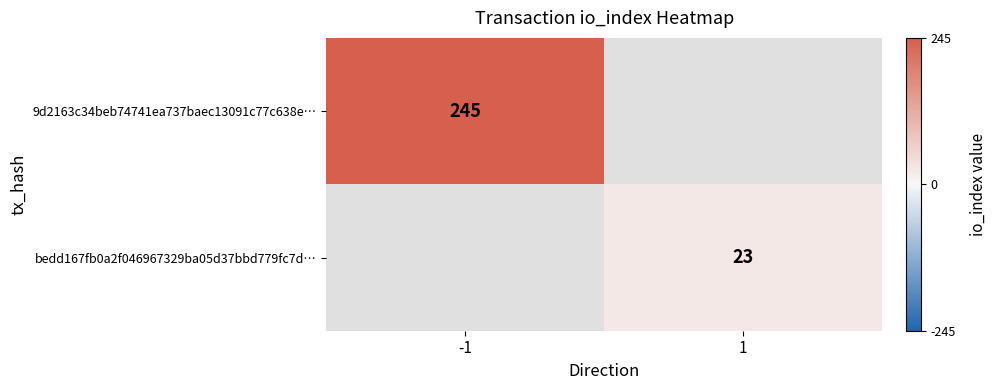

The bedd167fb0a2f046967329ba05d37bbd779fc7d… series shows 40 at 1. True or false?

False